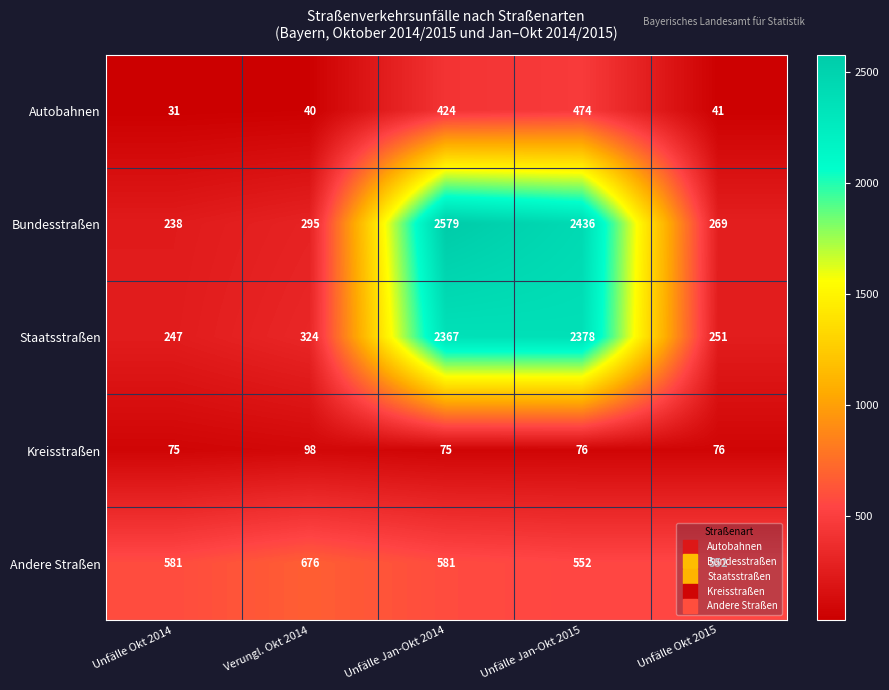

How many data points in Kreisstraßen are less than 76?

2